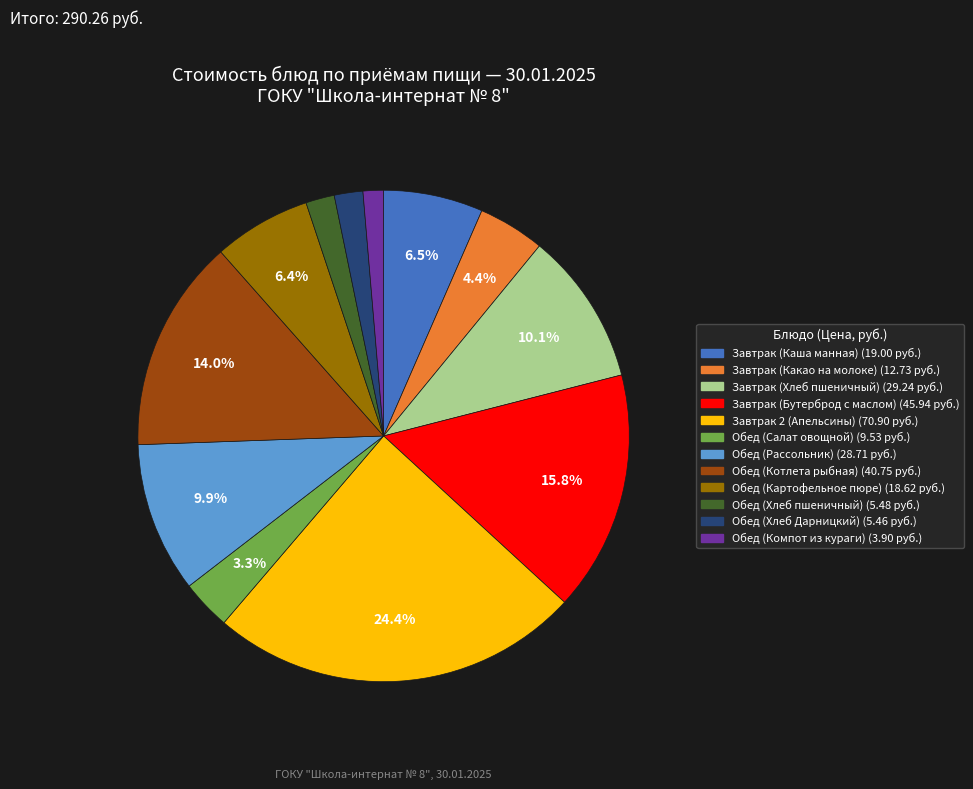

How many segments does this pie chart have?

12